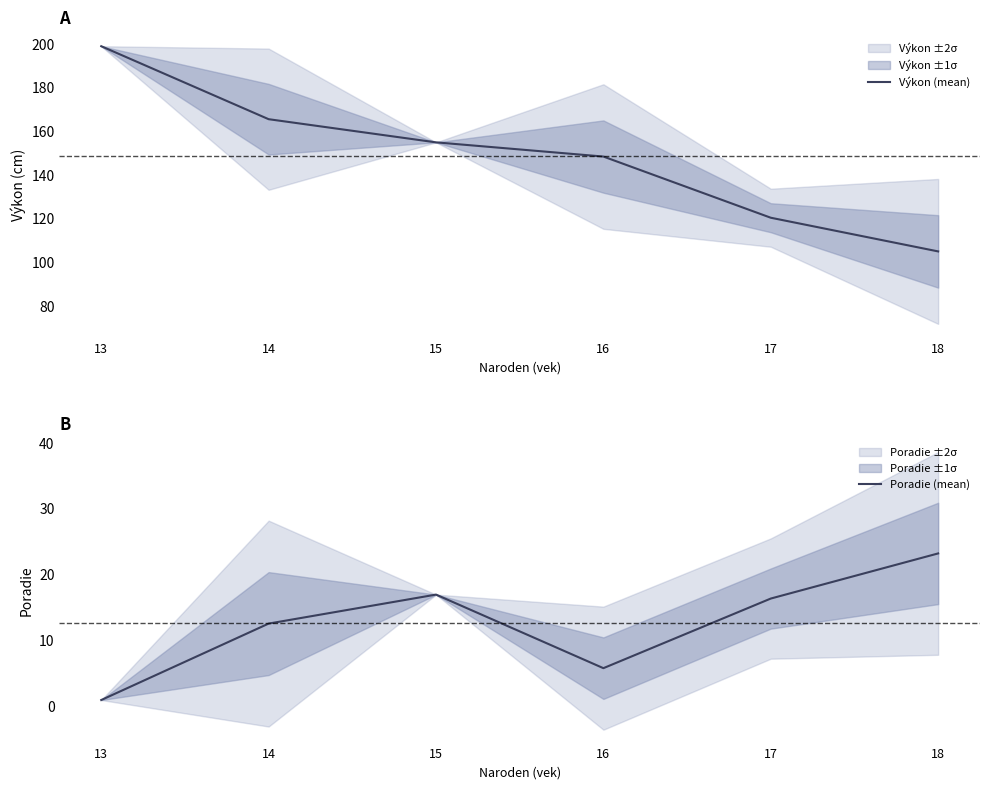

What are all the series names shown in the legend?

Výkon (mean), Poradie (mean)